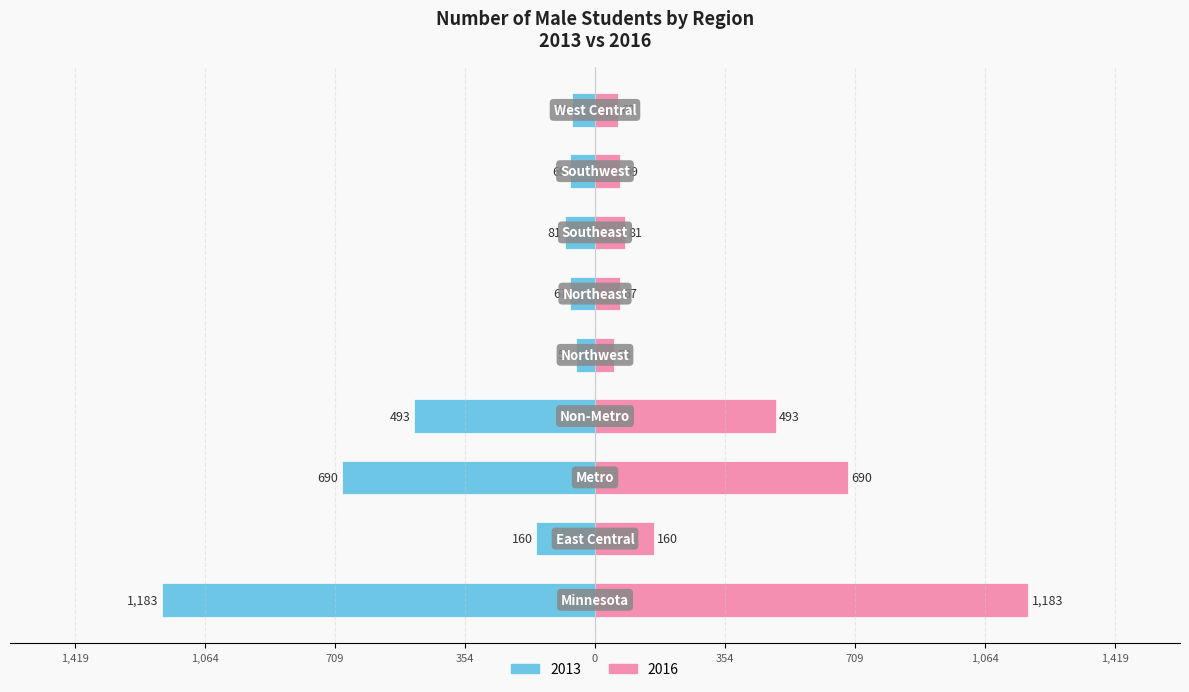

Read the value at 1,064, to the nearest 100.

-100